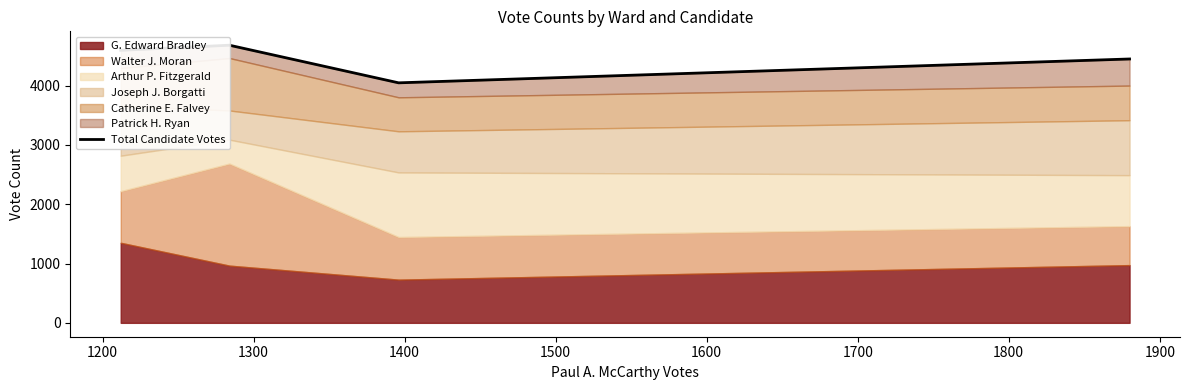

What is the value of the 2nd point from the left?

4679